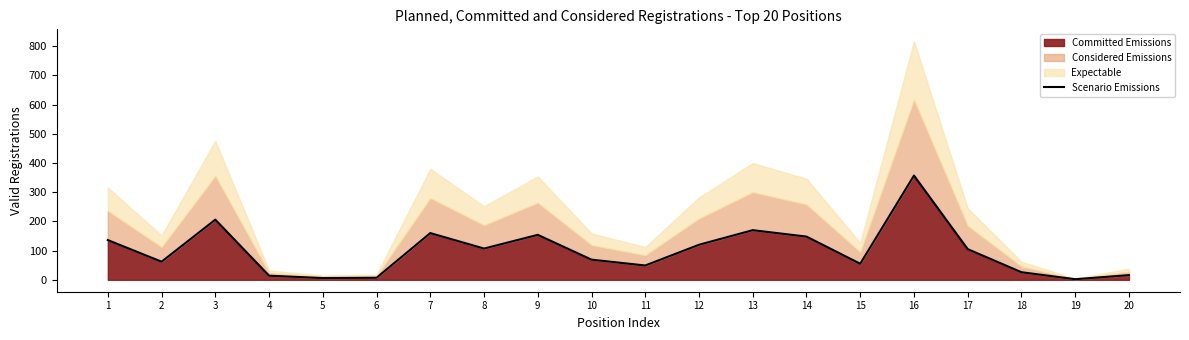

Is it true that the value at 15 is 55?

True